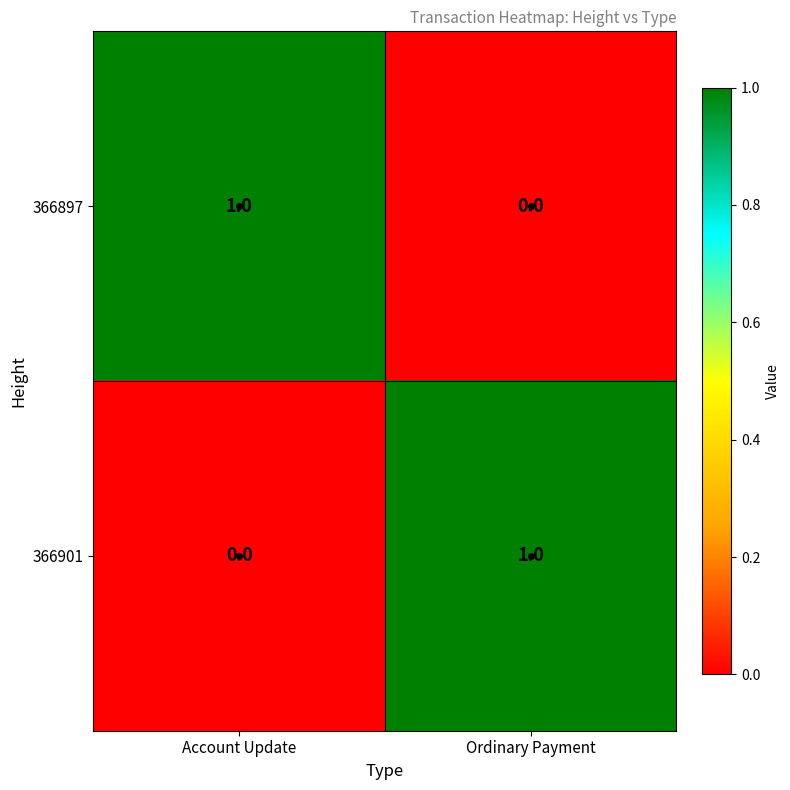

Is the value of 366901 at Account Update greater than the value of 366897 at Account Update?

No